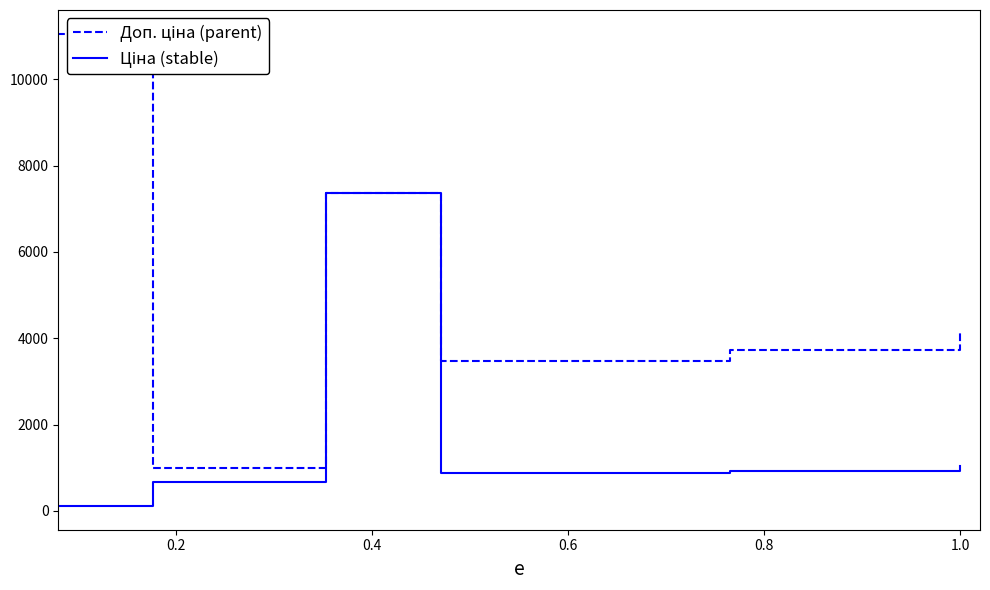

Reading left to right, list all the values displayed in this chart.

Доп. ціна (parent): 5497.3	11055.0	11055.0	992.7	992.7	992.7	7360.2	7360.2	3472.1	3472.1	3472.1	3472.1	3472.1	3734.2	3734.2	3734.2	3734.2	4145.9
Ціна (stable): 5497.3	110.5	110.5	672.1	672.1	672.1	7360.2	7360.2	868.0	868.0	868.0	868.0	868.0	933.5	933.5	933.5	933.5	1036.5